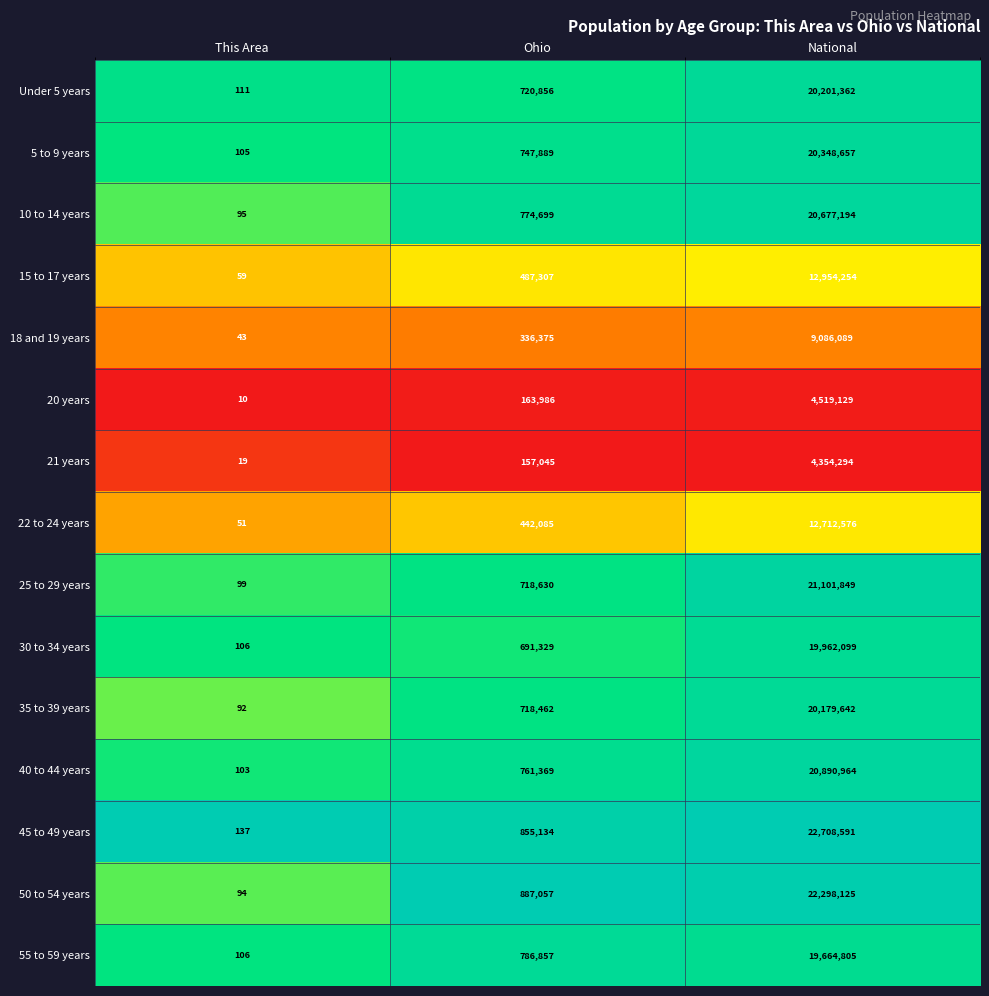

Rank the series at National from highest to lowest value.

45 to 49 years, 50 to 54 years, 25 to 29 years, 40 to 44 years, 10 to 14 years, 5 to 9 years, Under 5 years, 35 to 39 years, 30 to 34 years, 55 to 59 years, 15 to 17 years, 22 to 24 years, 18 and 19 years, 20 years, 21 years